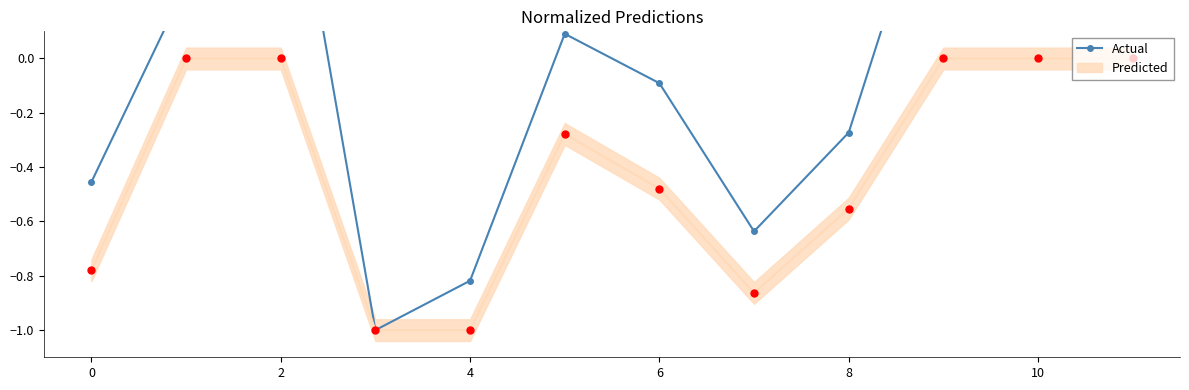

What is the change in value from 2 to 6?

-1.1